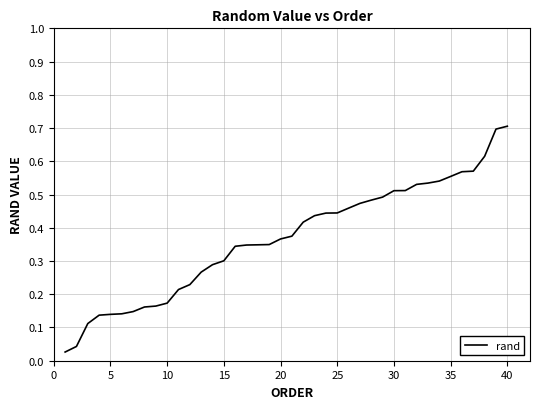

Does the chart have visible grid lines?

Yes